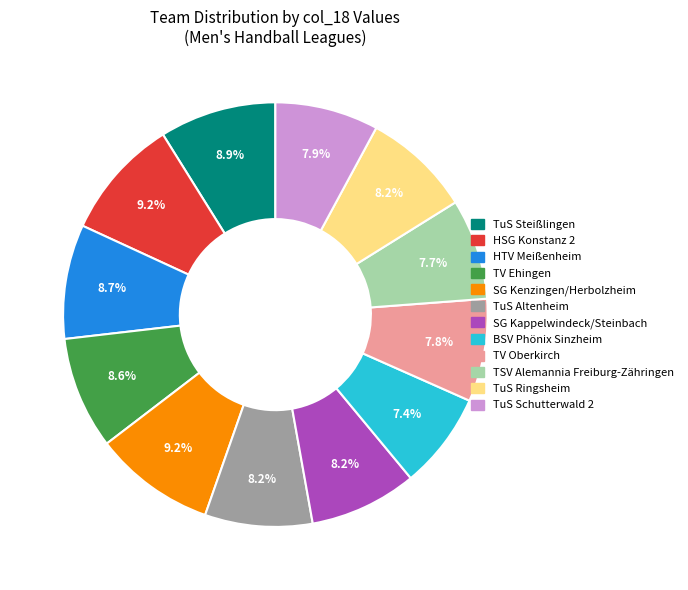

To the nearest percent, what portion does TuS Ringsheim represent?

8%